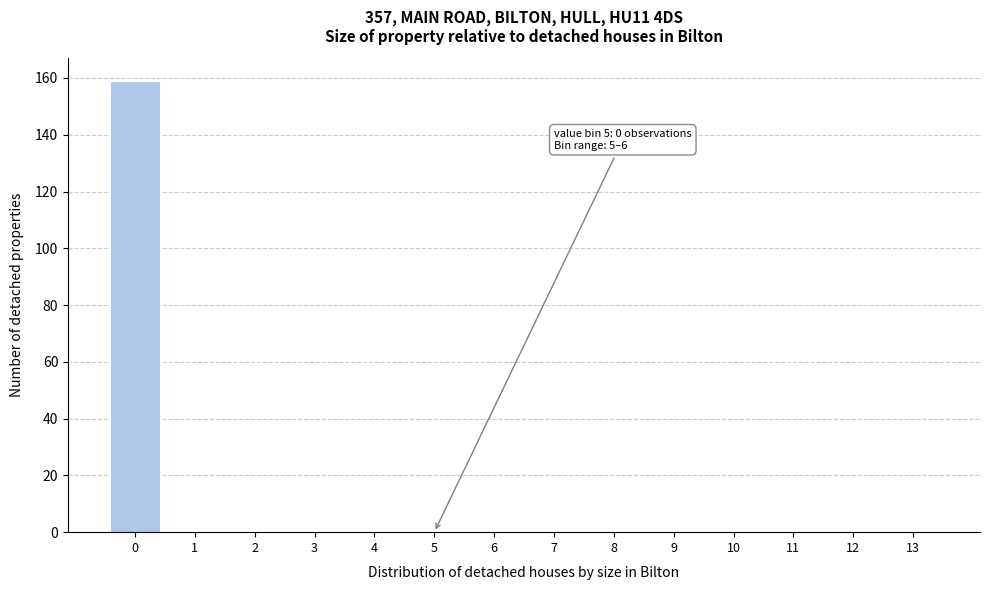

Reading left to right, transcribe all the data shown in this chart.

0=159	1=0	2=0	3=0	4=0	5=0	6=0	7=0	8=0	9=0	10=0	11=0	12=0	13=0